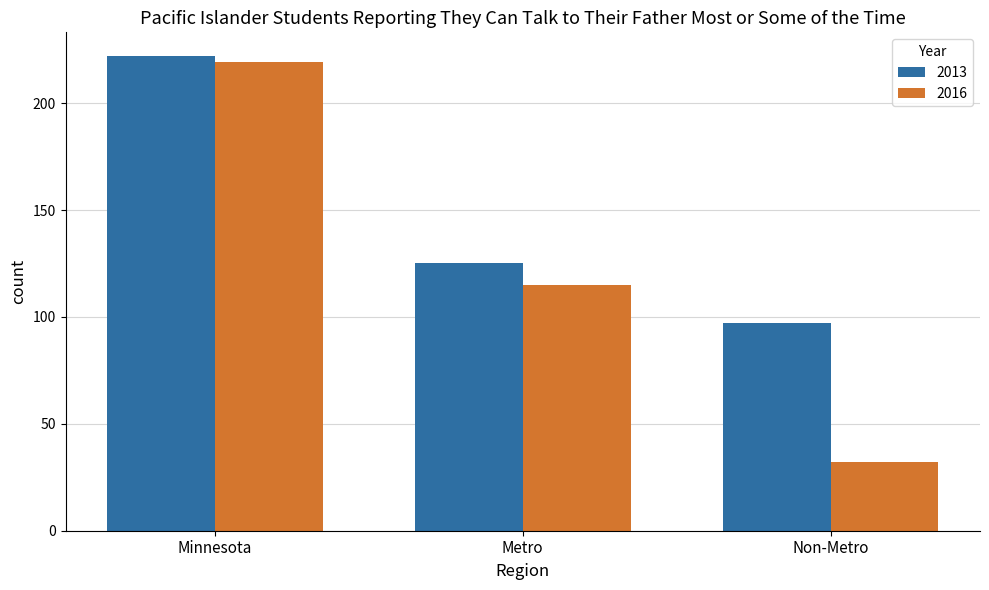

At which category does the chart reach its minimum across all series?

Non-Metro